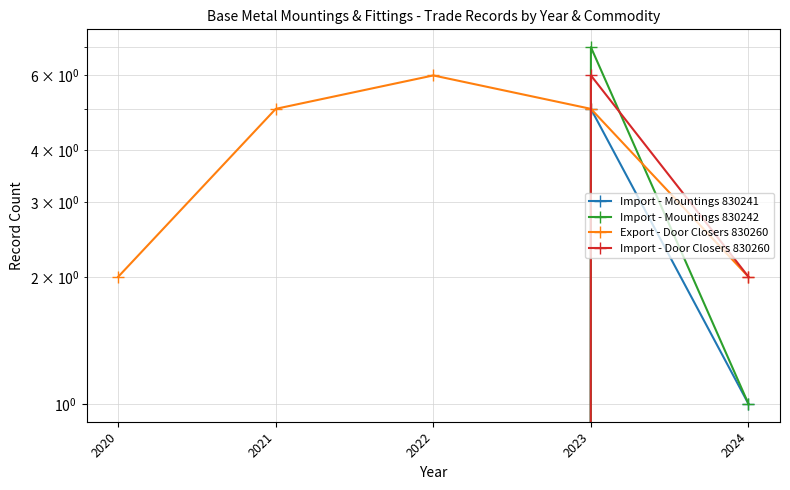

At 2021, list the series in order from smallest to largest.

Import - Mountings 830241, Import - Mountings 830242, Import - Door Closers 830260, Export - Door Closers 830260